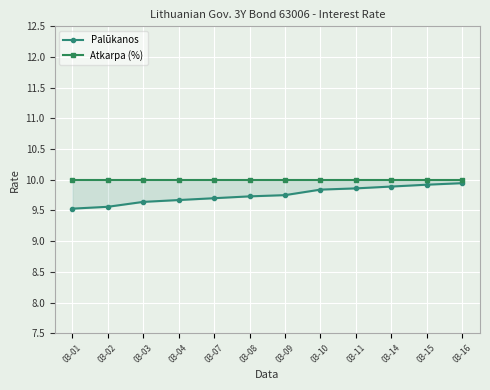

Is it true that Atkarpa (%) equals 17.9 at 03-04?

False